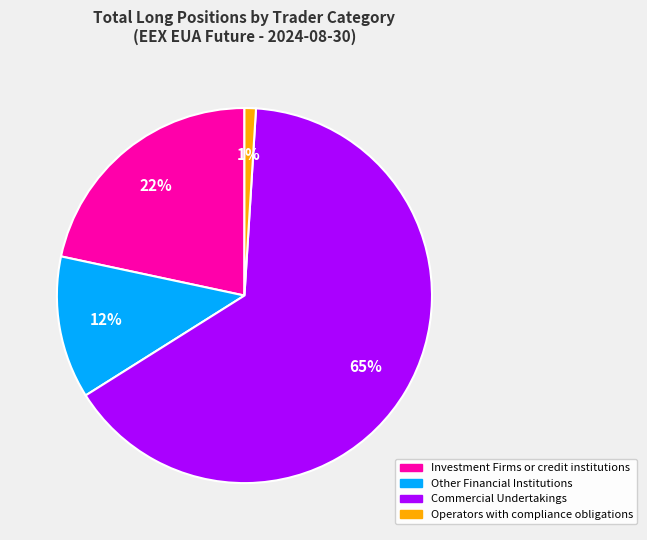

True or false: Investment Firms or credit institutions accounts for 22% of the total.

True